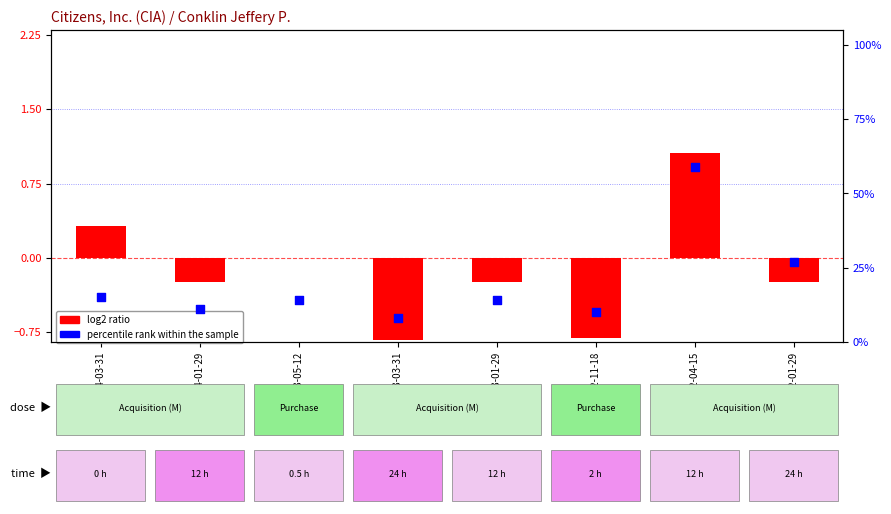

Which has a higher value, 2023-05-12 or 2022-11-18?

2023-05-12